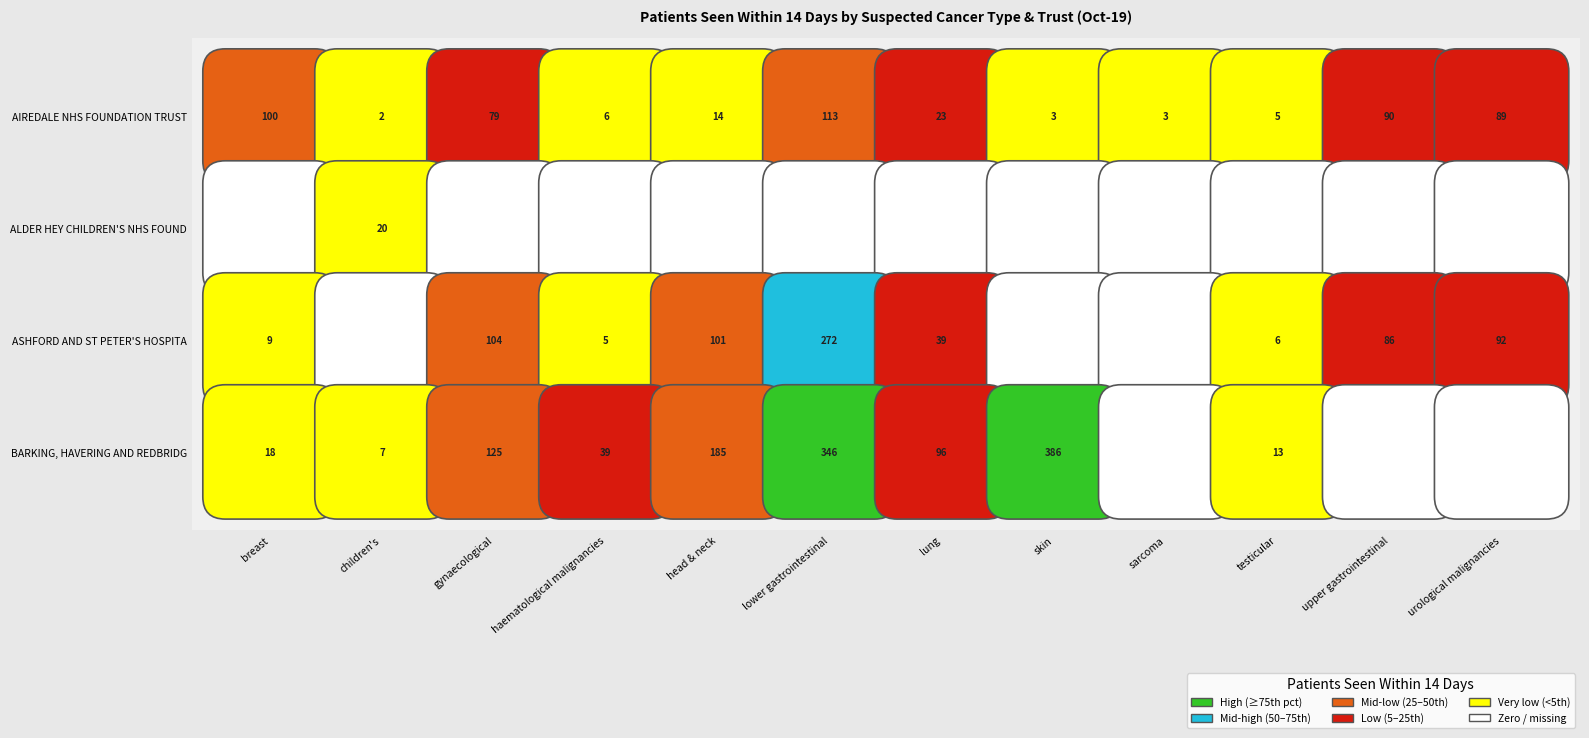

List the series in order of their peak value, highest first.

BARKING, HAVERING AND REDBRIDGE UNIVERSITY HOSPITALS, ASHFORD AND ST PETER'S HOSPITALS NHS FT, AIREDALE NHS FOUNDATION TRUST, ALDER HEY CHILDREN'S NHS FOUNDATION TRUST